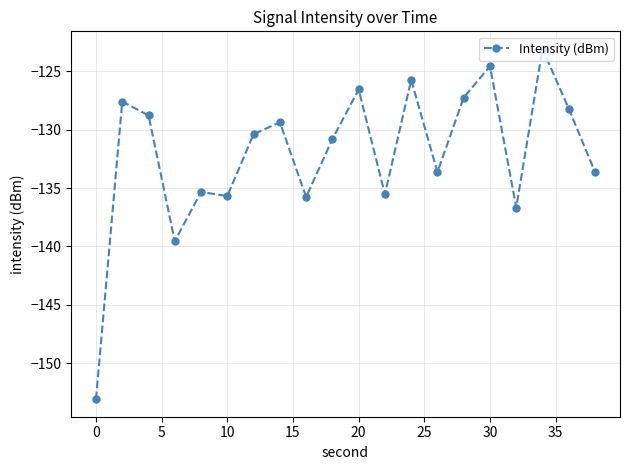

True or false: the data has more than 1 interior local peaks.

True